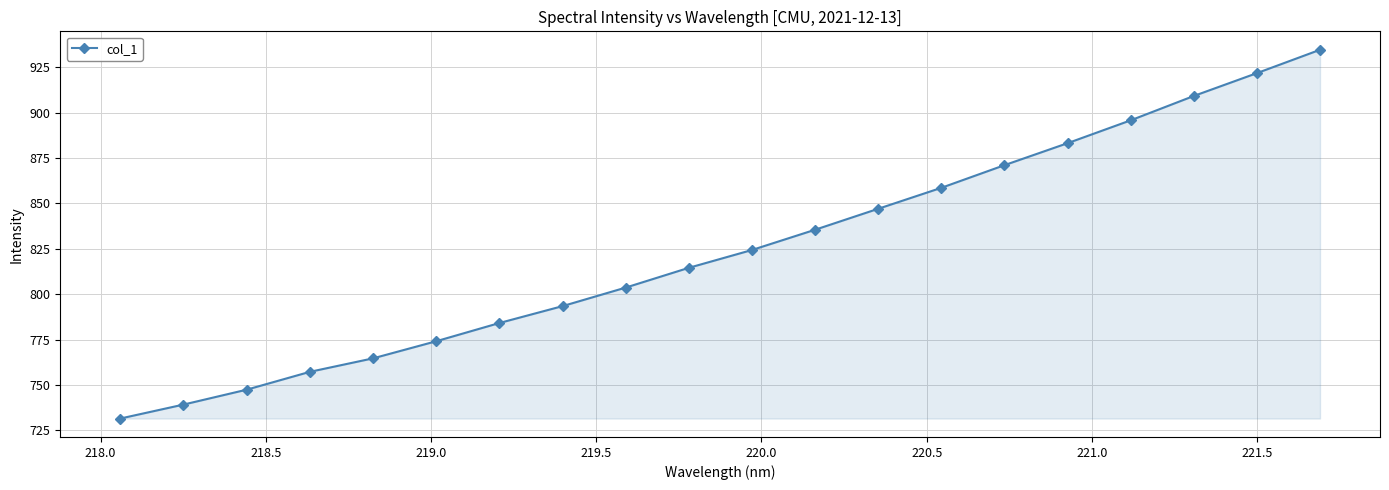

What is the average value?

824.6